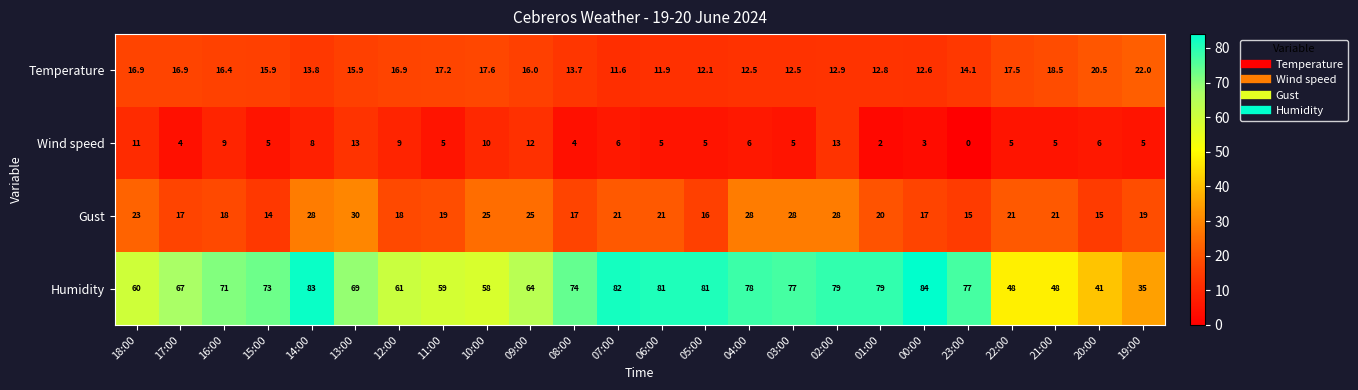

What is the sum of all Humidity values?

1629.0